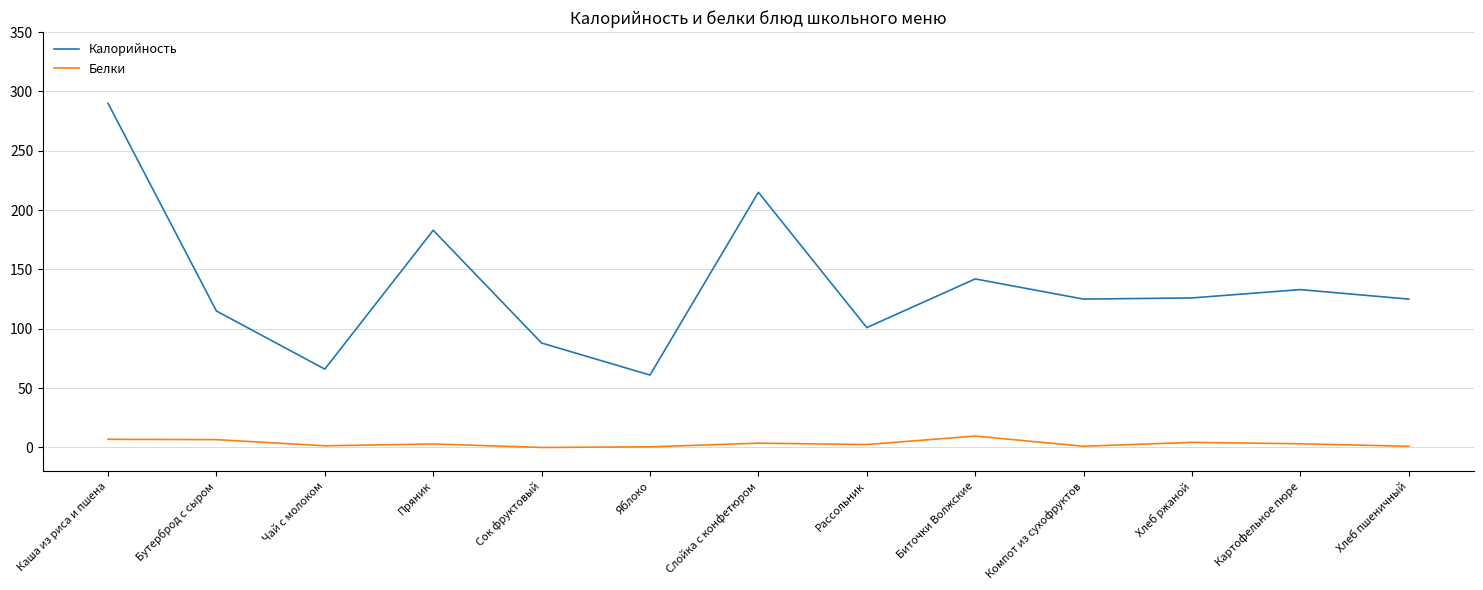

Rank the series by their maximum value, from lowest to highest.

Белки, Калорийность